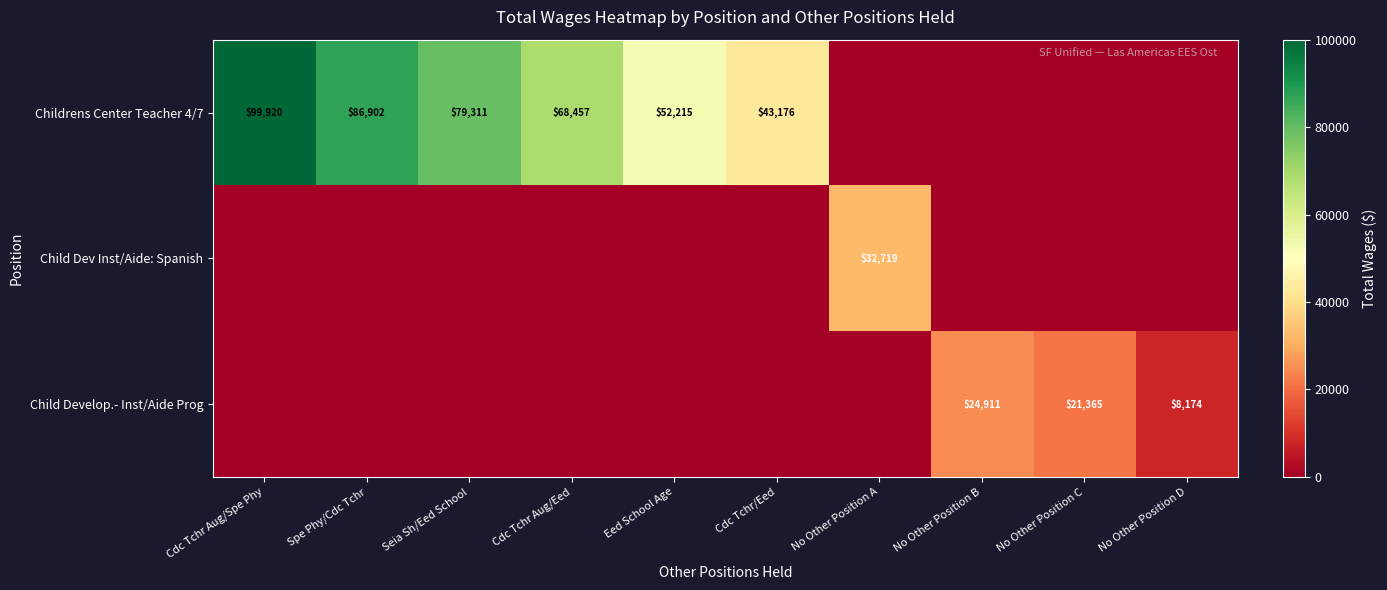

What is the sum of all Child Develop.- Inst/Aide Prog values?

54450